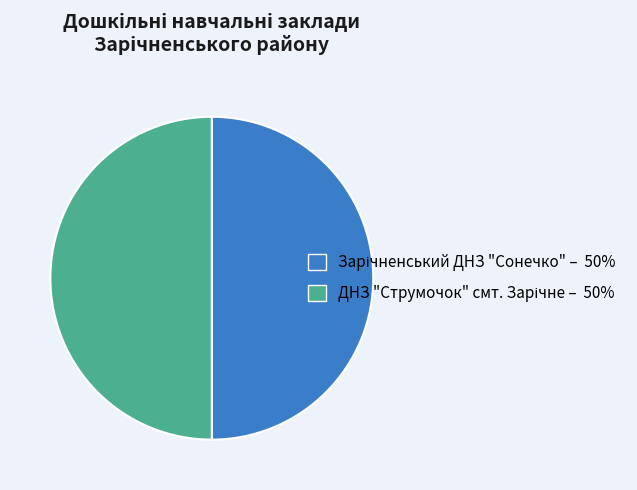

How many segments does this pie chart have?

2